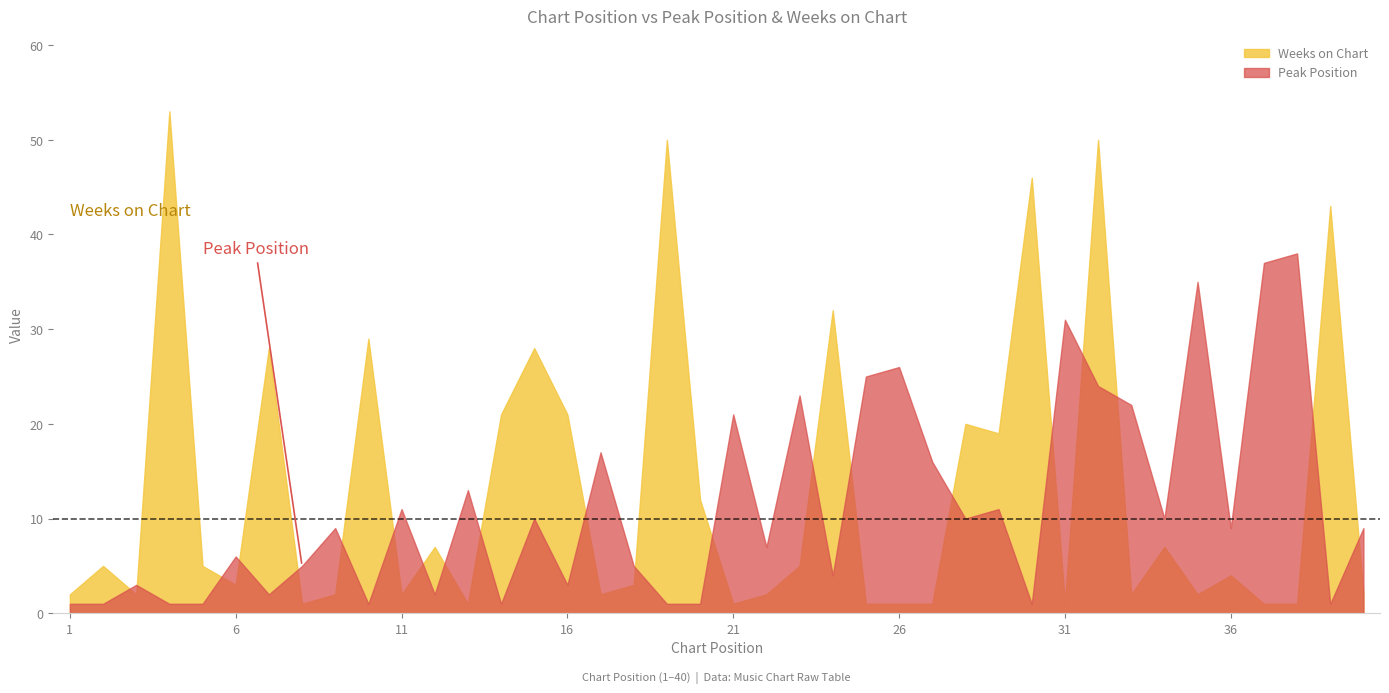

How many interior local peaks does the Peak Position series have?

14